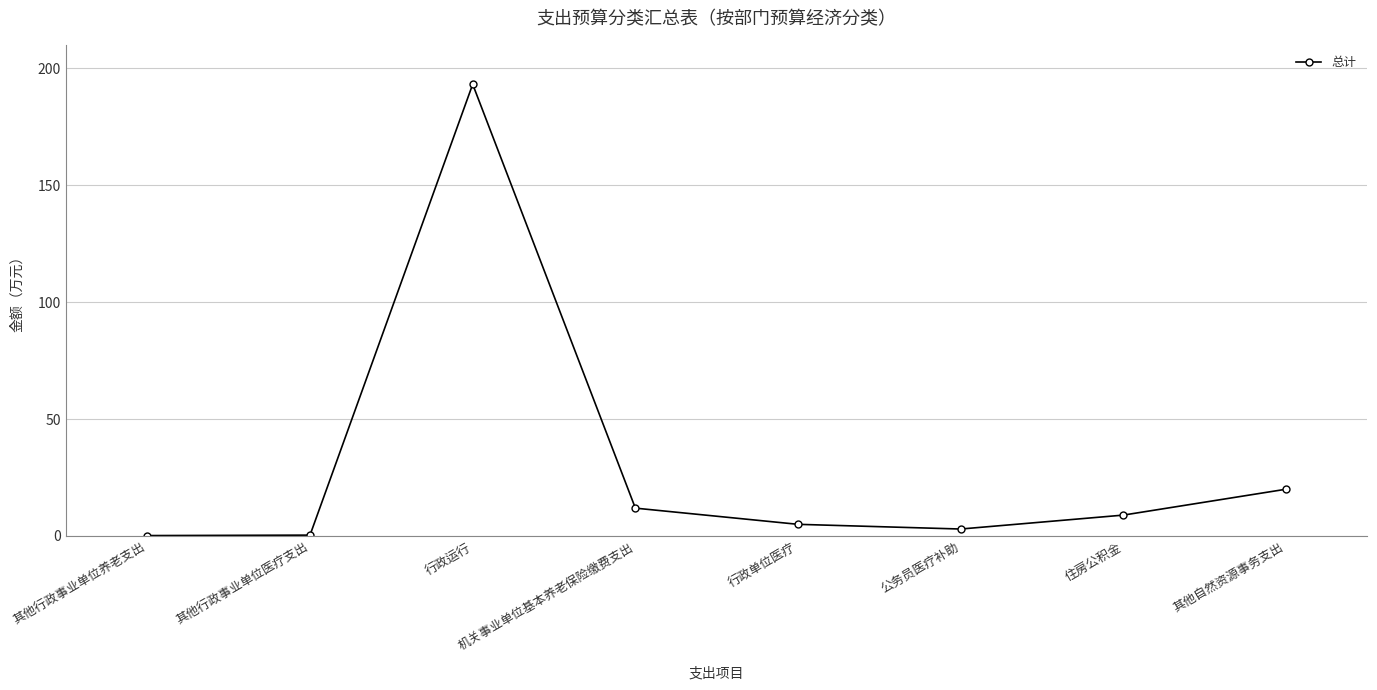

What is the label of the 1st point from the left?

其他行政事业单位养老支出